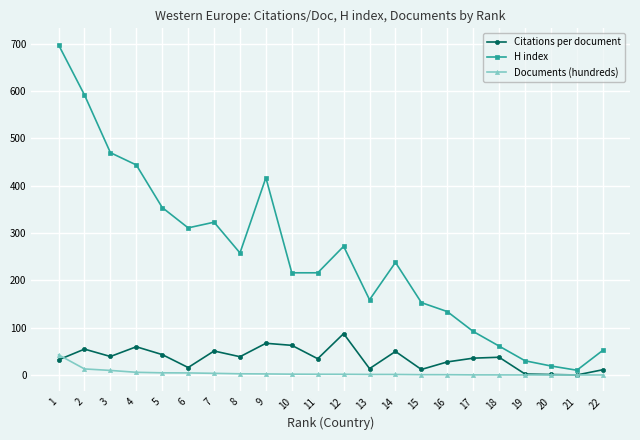

At 3, list the series in order from smallest to largest.

Documents (hundreds), Citations per document, H index